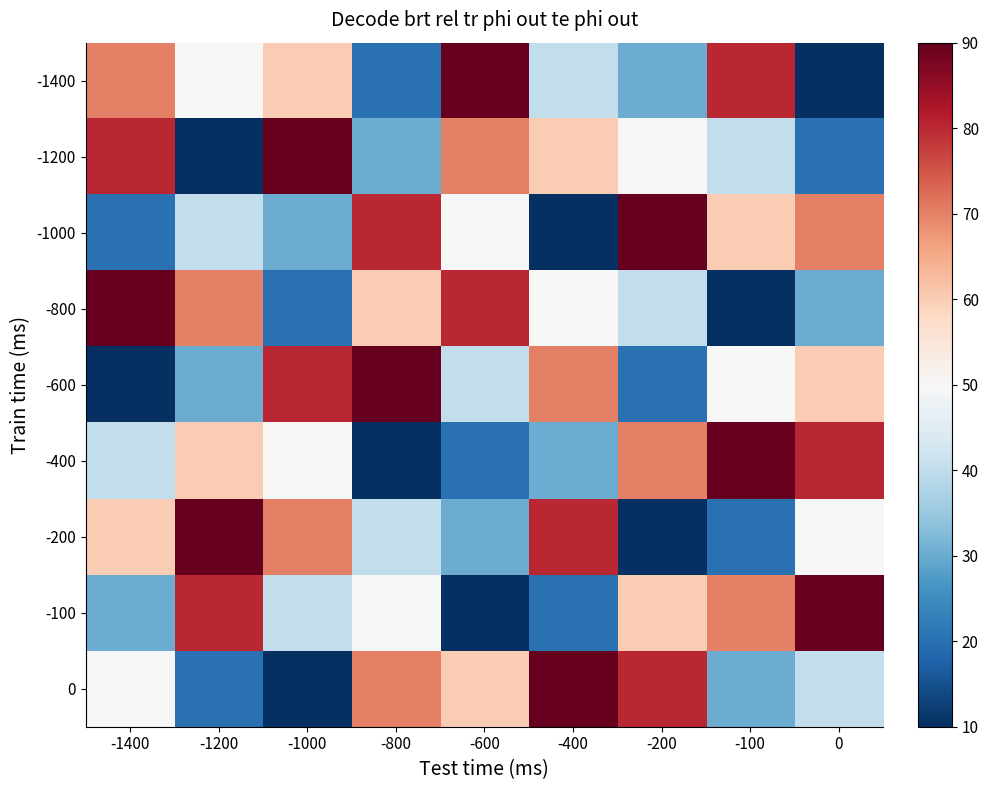

At which category does the chart reach its peak across all series?

-600